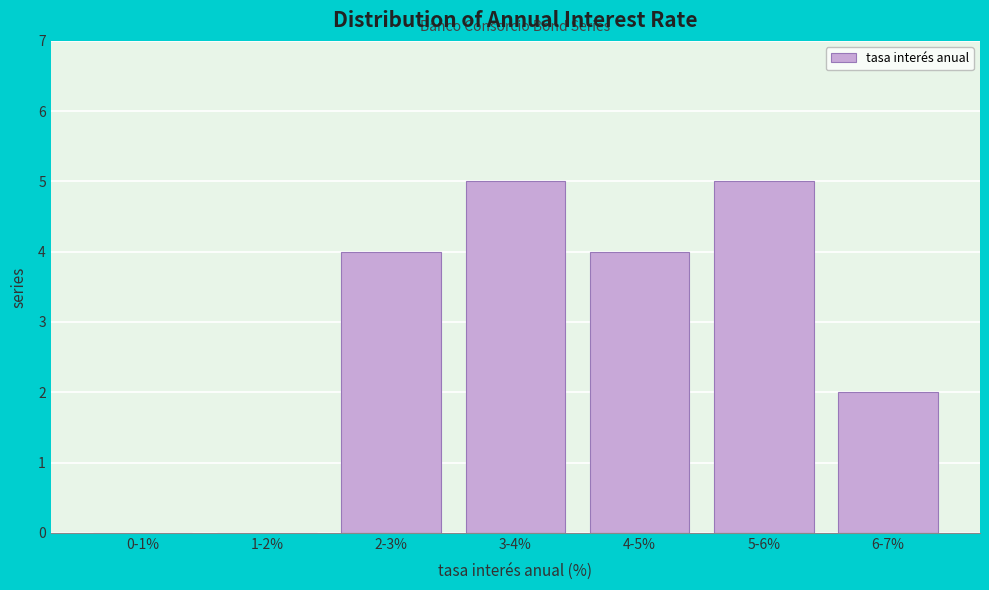

Reading right to left, what are all the values shown in this chart?

6-7%=2	5-6%=5	4-5%=4	3-4%=5	2-3%=4	1-2%=0	0-1%=0